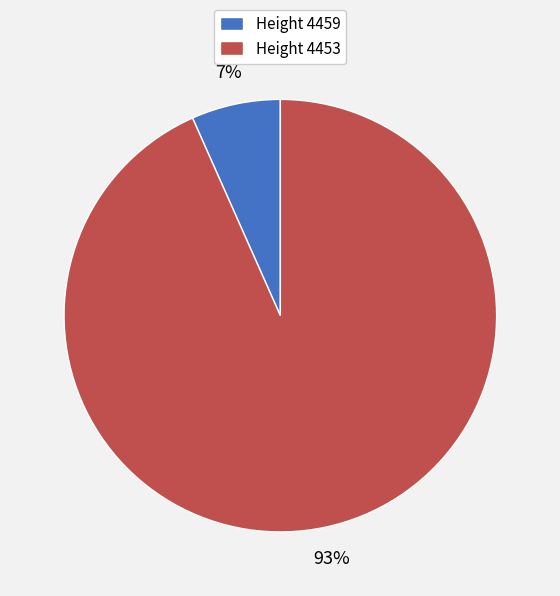

Is there a majority slice in this chart?

Yes